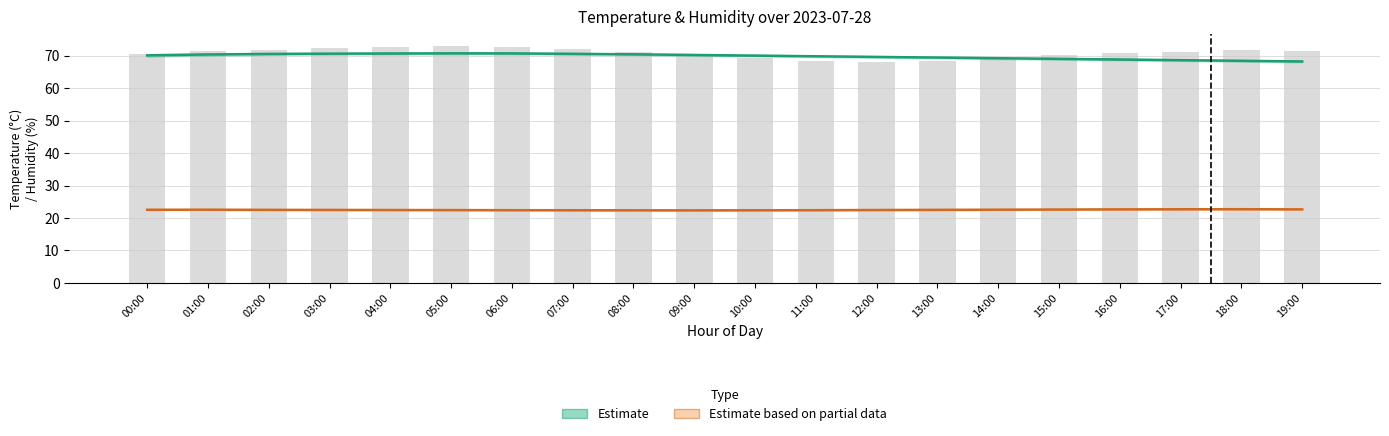

What is the label of the 5th bar from the right?

15:00